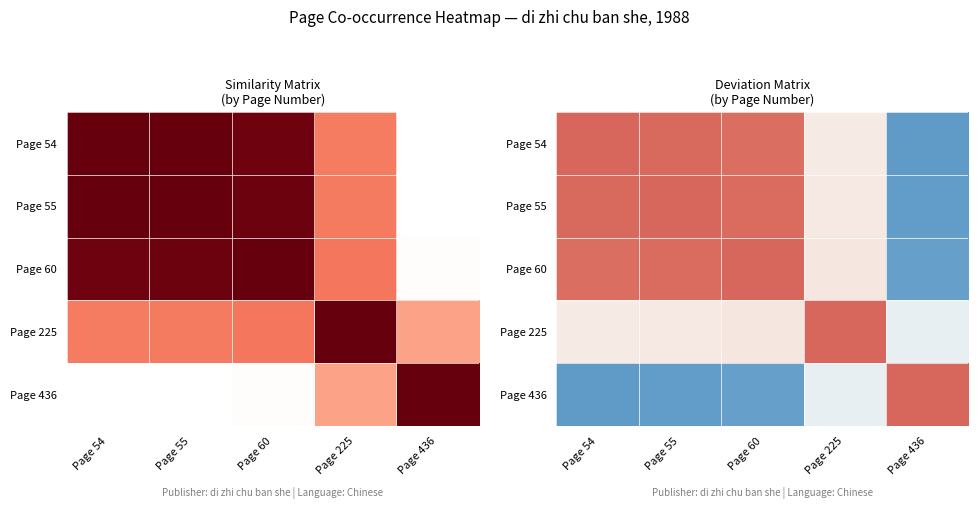

What is the greatest value displayed?

0.5